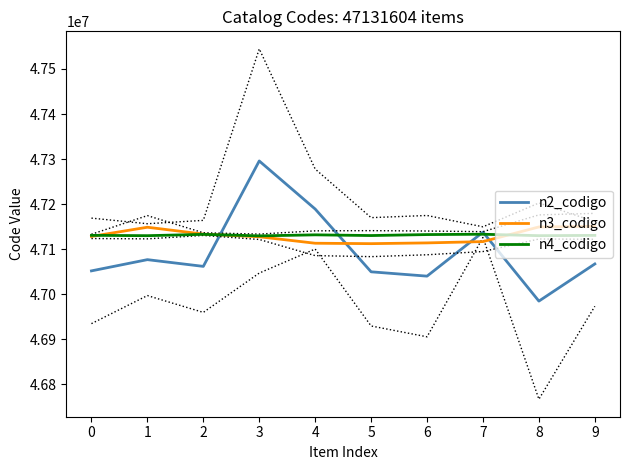

List the labels in order of n2_codigo value, smallest first.

8, 6, 5, 0, 2, 9, 1, 7, 4, 3